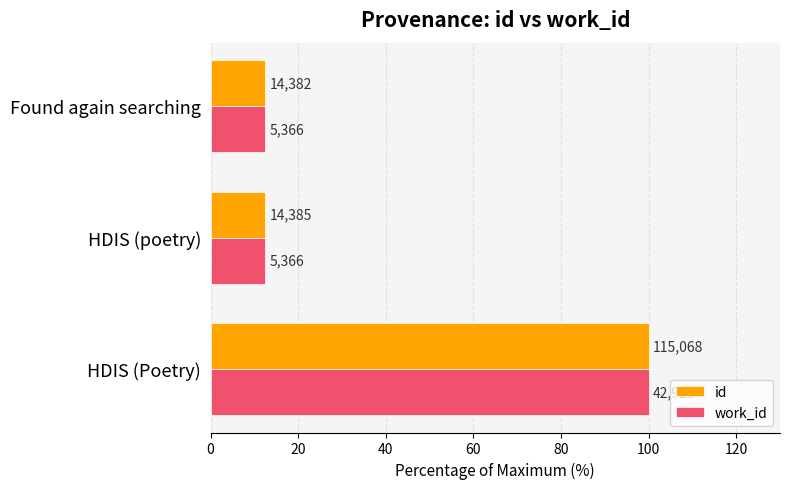

What are all the series names shown in the legend?

id, work_id